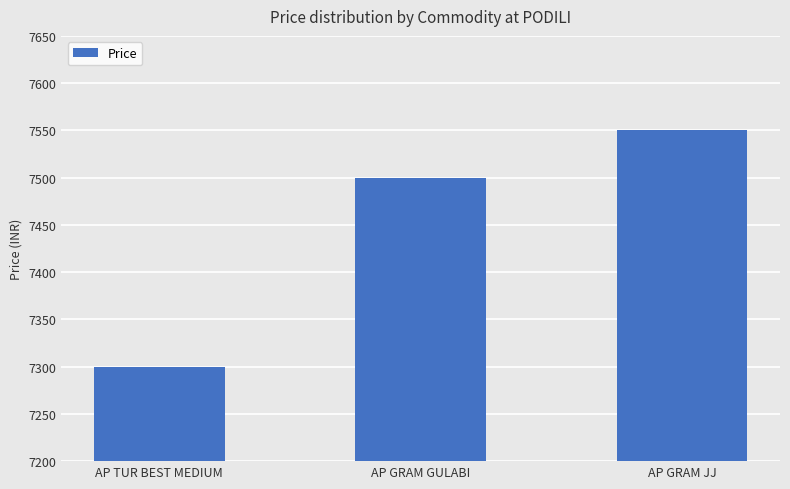

What is the sum of all values?

22350